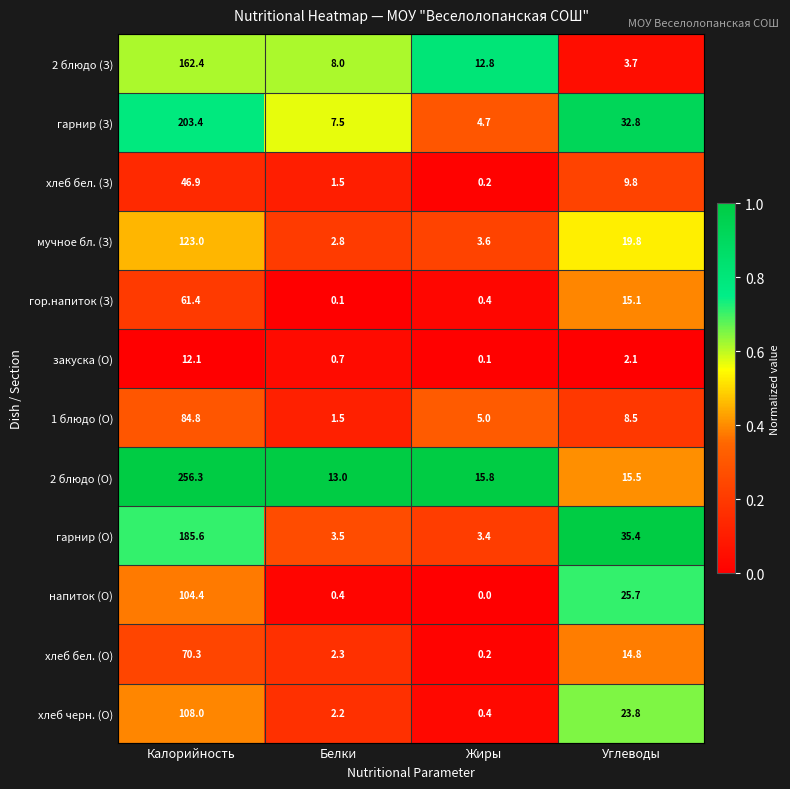

Where does the гарнир (О) series first go above 35?

Калорийность